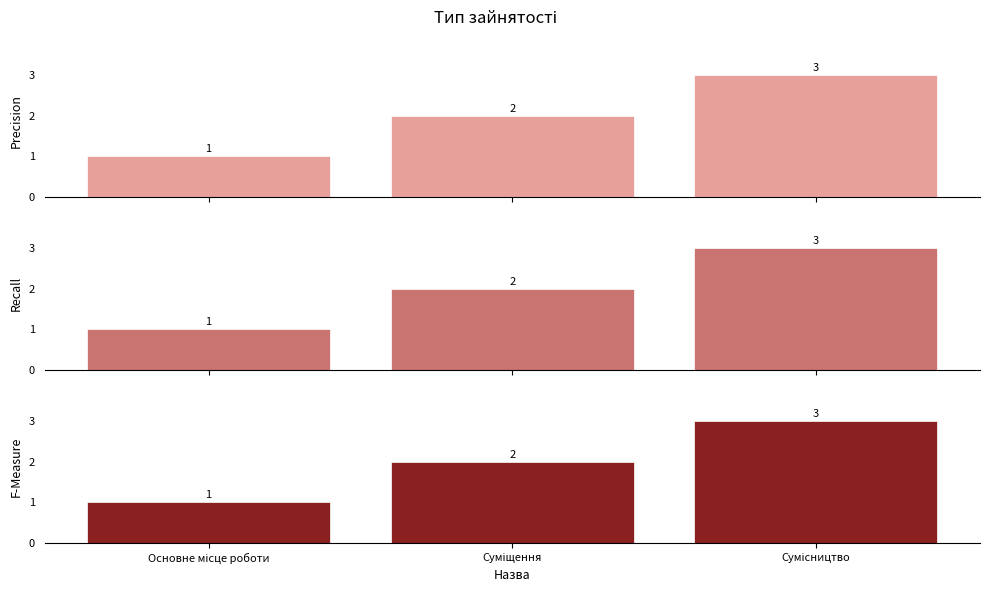

What is the smallest value displayed?

1